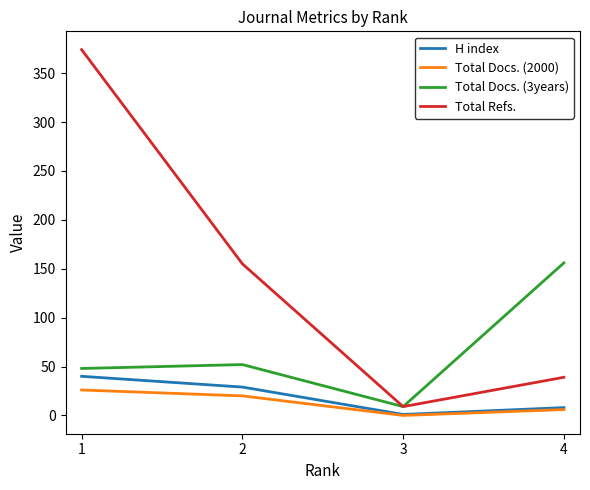

Reading left to right, transcribe all the data shown in this chart.

H index: 1=40	2=29	3=1	4=8
Total Docs. (2000): 1=26	2=20	3=0	4=6
Total Docs. (3years): 1=48	2=52	3=9	4=156
Total Refs.: 1=374	2=155	3=9	4=39